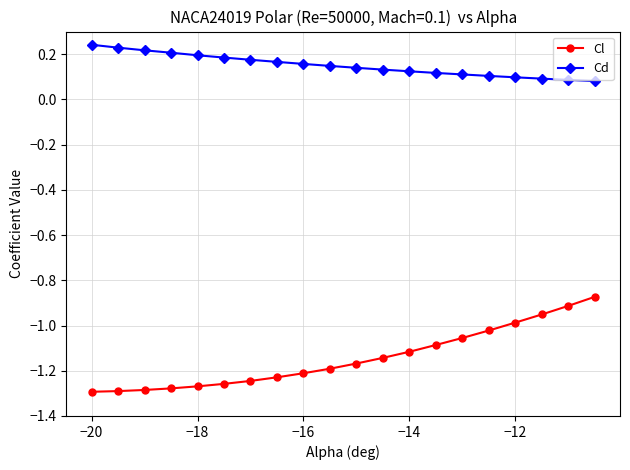

What are all the series names shown in the legend?

Cl, Cd